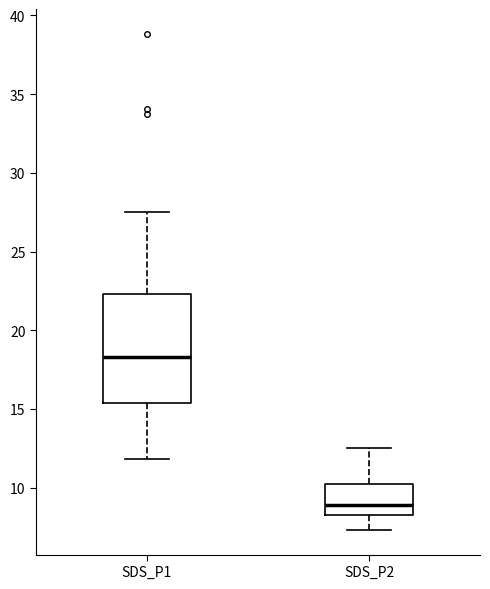

Reading left to right, transcribe this box plot: for each box, give where its median line is, the range the box spans, and where its two whiskers end, as read against the y-axis. The values are not printed on the chart, so give them approximately, as read against the axis.

SDS_P1: median 18.5, box 15.5 to 22.5, whiskers 12.0 to 27.5
SDS_P2: median 9.0, box 8.5 to 10.0, whiskers 7.5 to 12.5